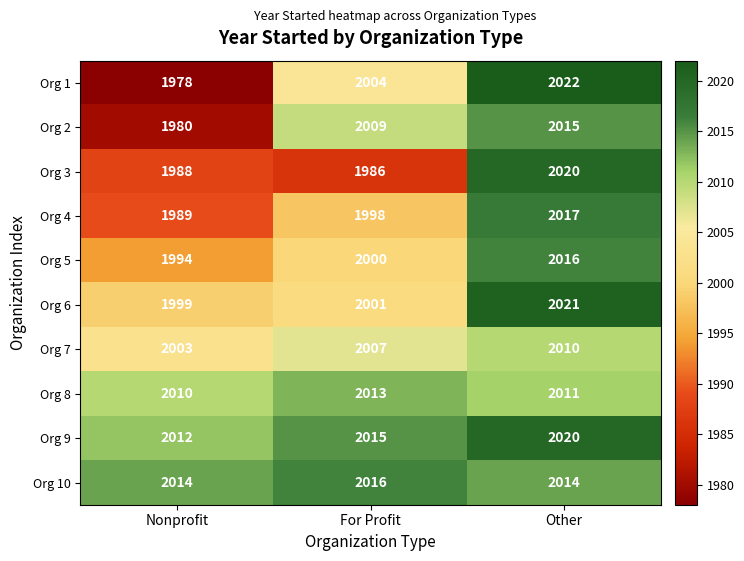

Read the Org 2 value at Nonprofit, to the nearest 5.

1980